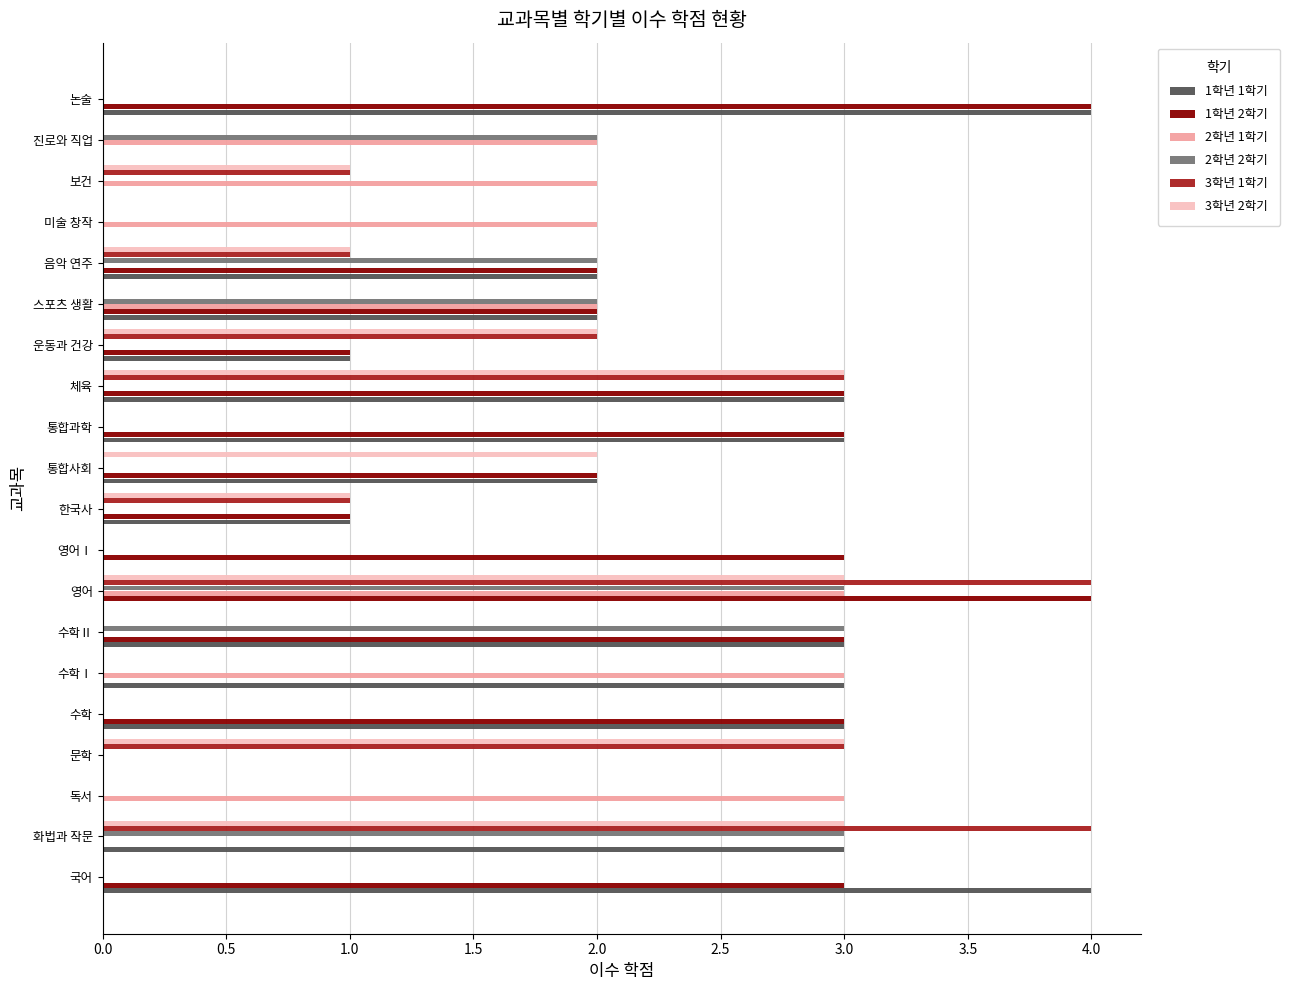

How many series are shown in this chart?

6